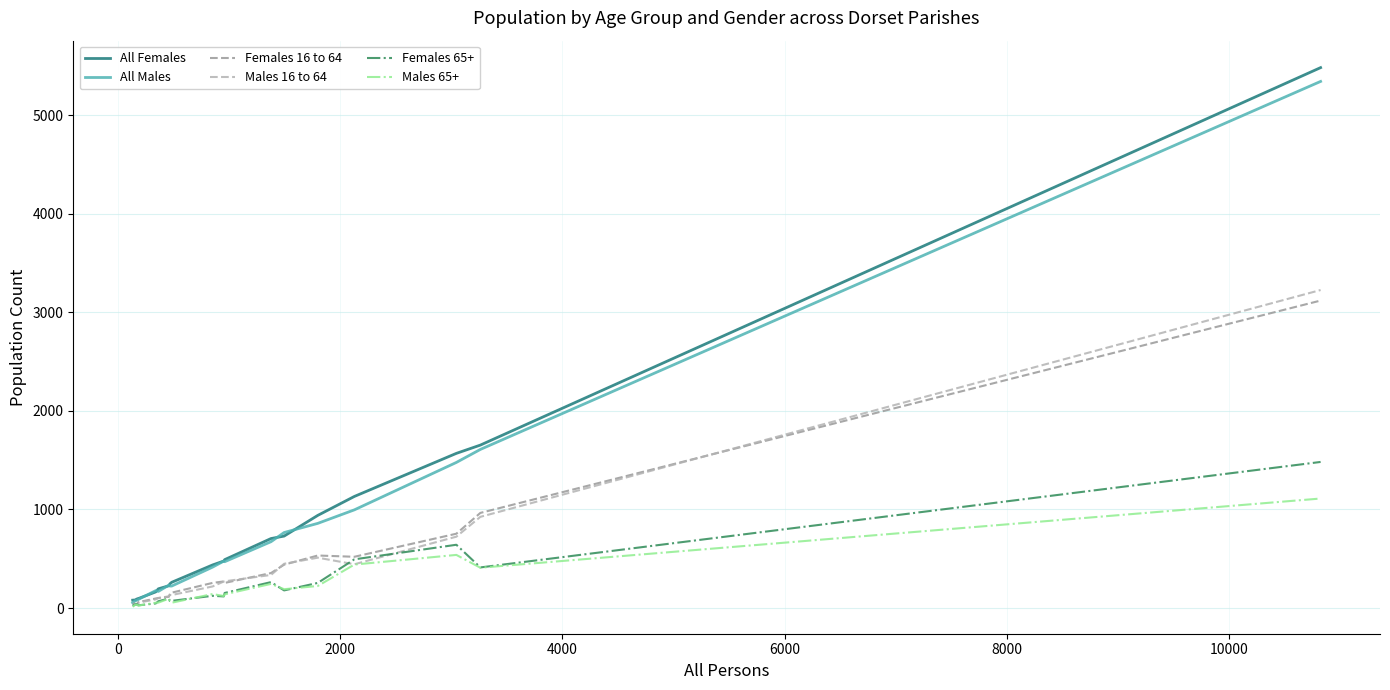

What is the highest value of the All Males series?

5342